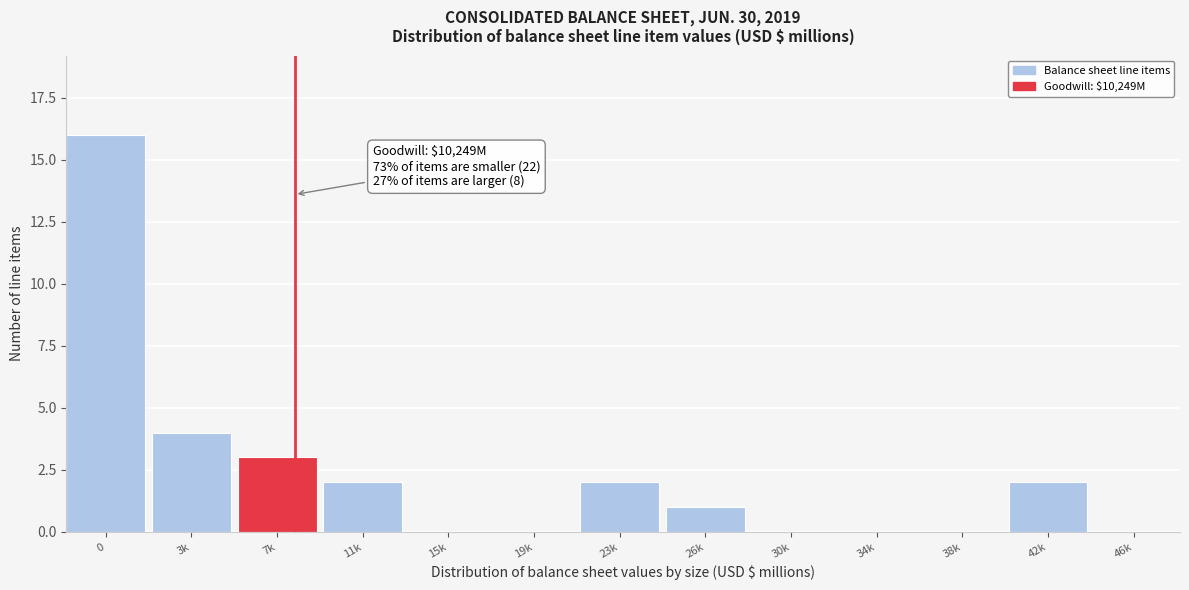

Reading left to right, transcribe all the data shown in this chart.

0=16	3k=4	7k=3	11k=2	15k=0	19k=0	23k=2	26k=1	30k=0	34k=0	38k=0	42k=2	46k=0